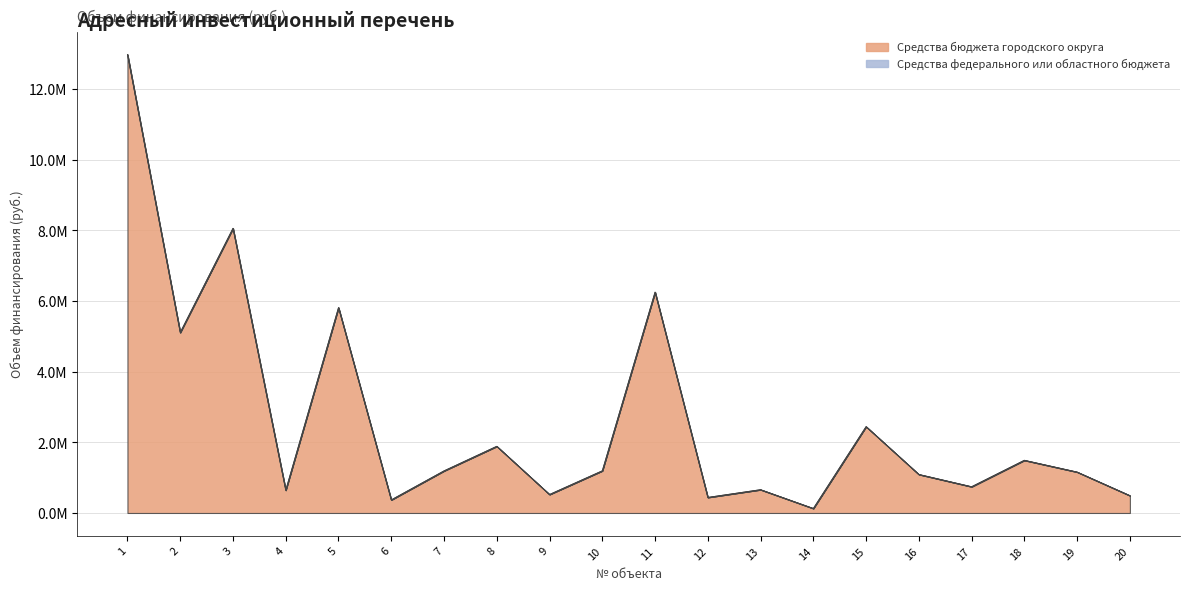

Which category has the lowest value across all series?

14